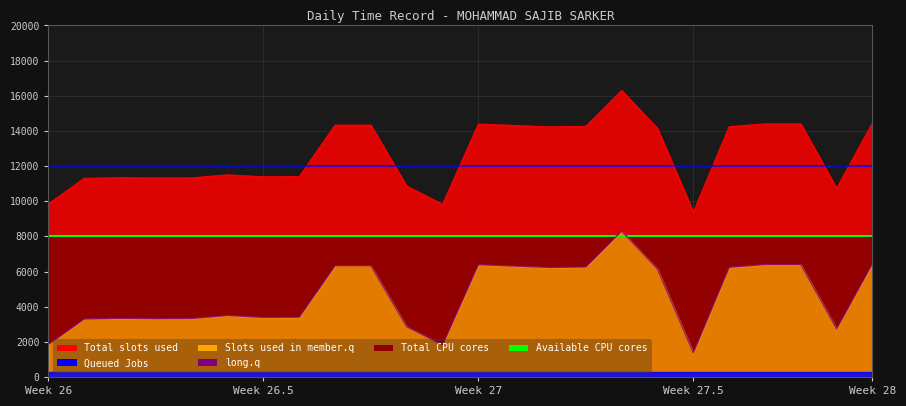

What is the difference between the maximum and minimum values in the long.q series?

6.9